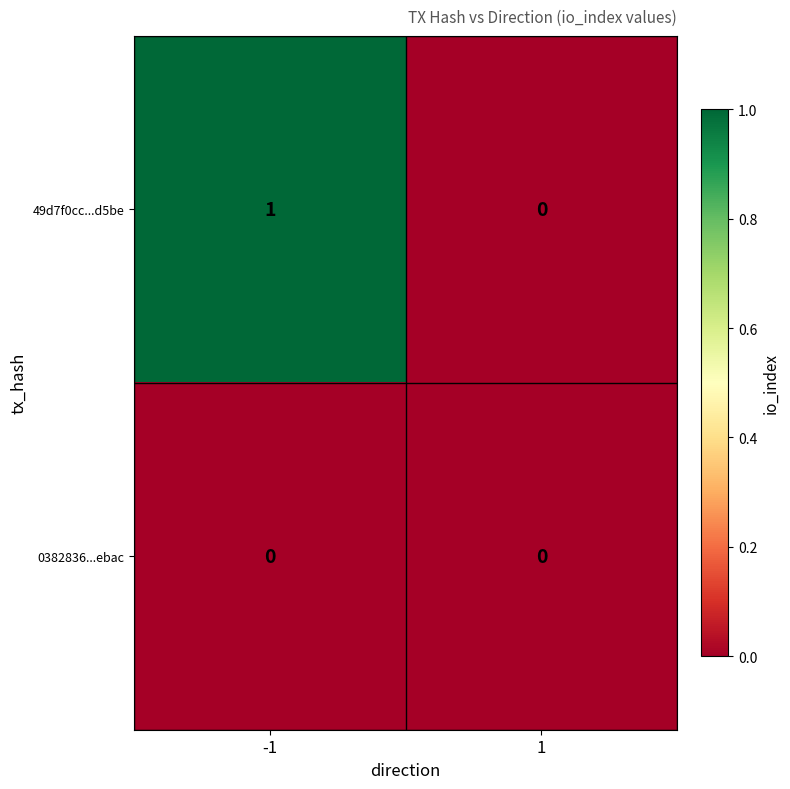

Which series has the widest spread of values?

49d7f0cc...d5be